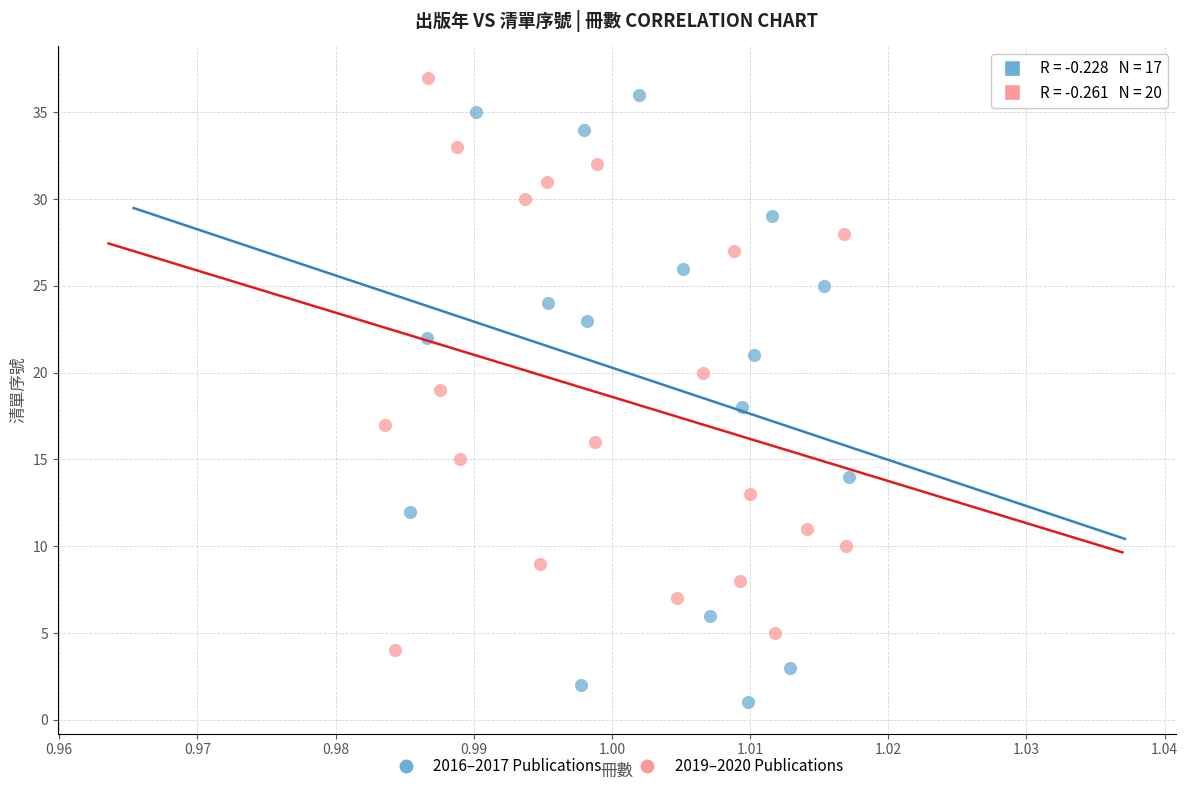

Which series has the largest Y range (max minus min)?

2016–2017 Publications